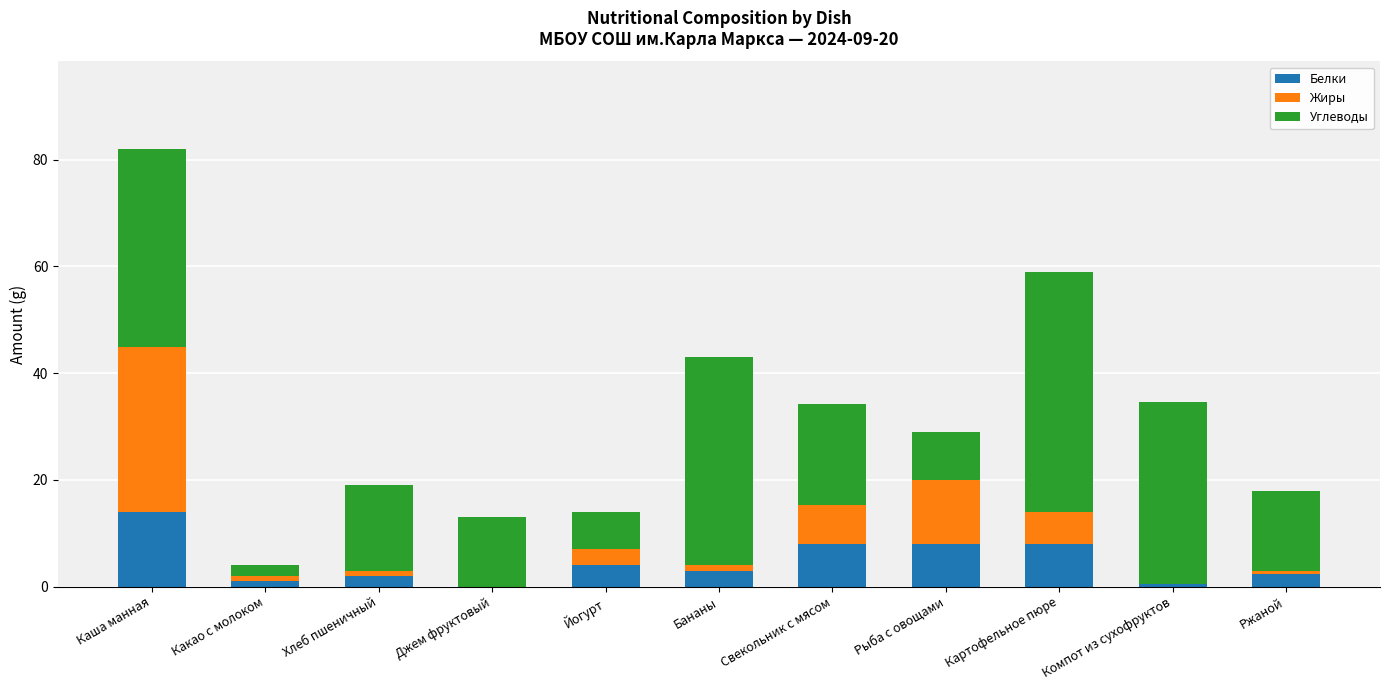

What is the total value across all series at Каша манная?

82.0